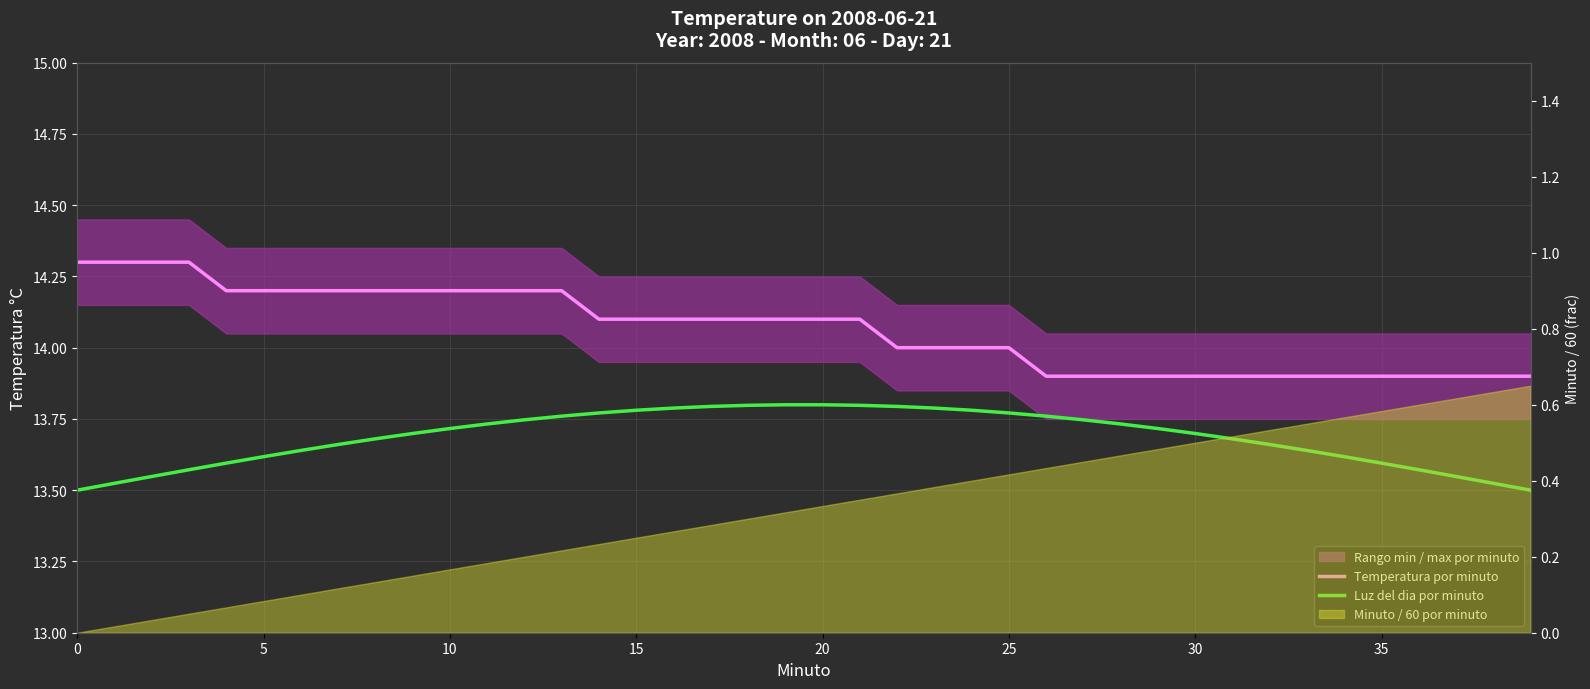

The Temperatura por minuto series shows 6.8 at 28. True or false?

False